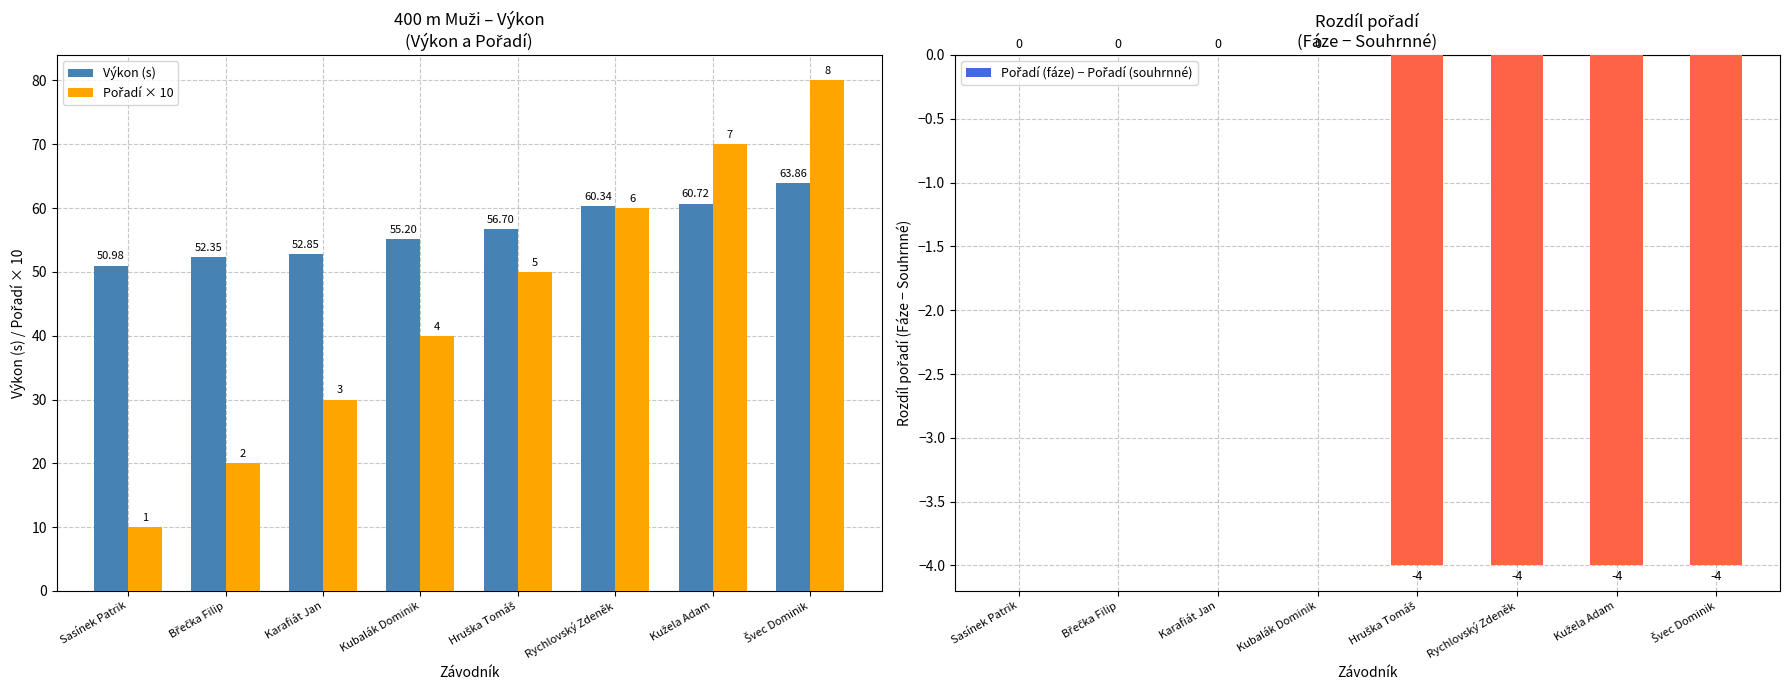

What is the lowest value of the Výkon (s) series?

51.0